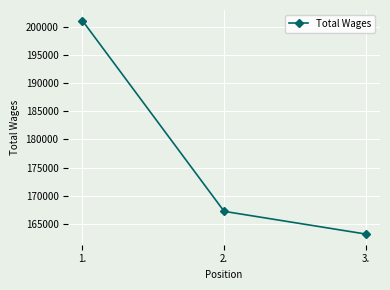

How many lines are shown in the chart?

1